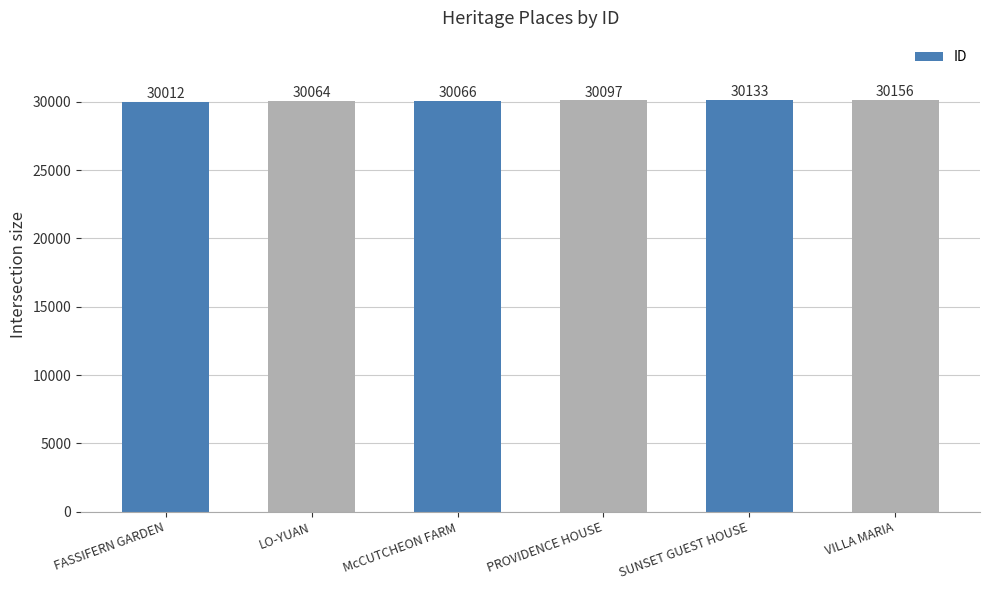

What is the average value?

30088